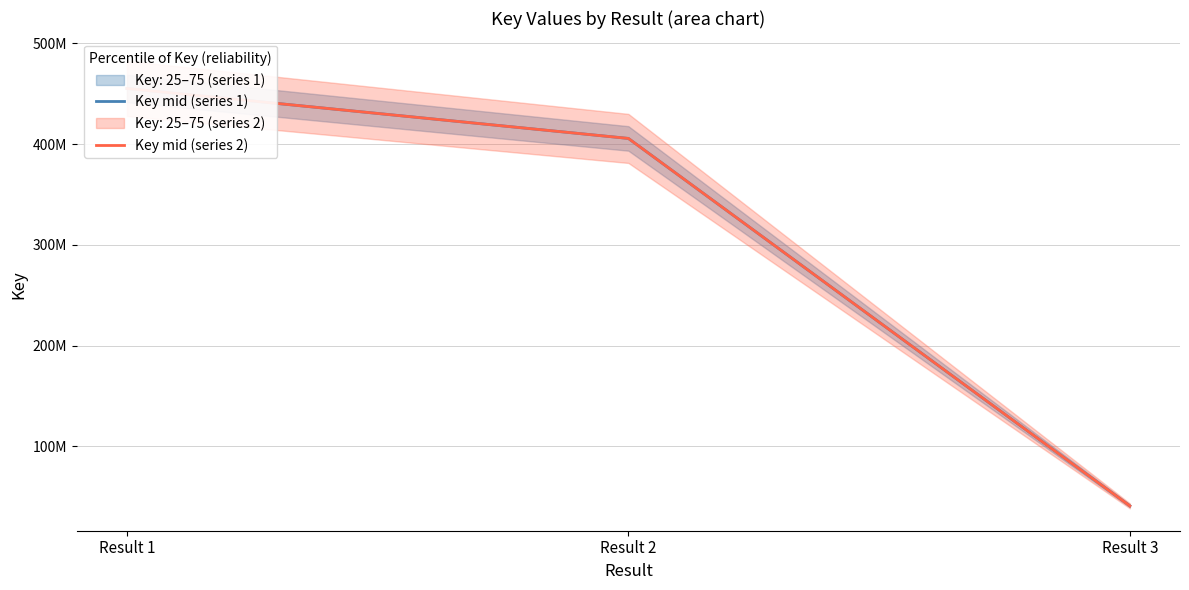

Reading right to left, extract all data points from this chart.

Key mid (series 1): 40964995	405624318	455206534
Key mid (series 2): 40964995	405624318	455206534